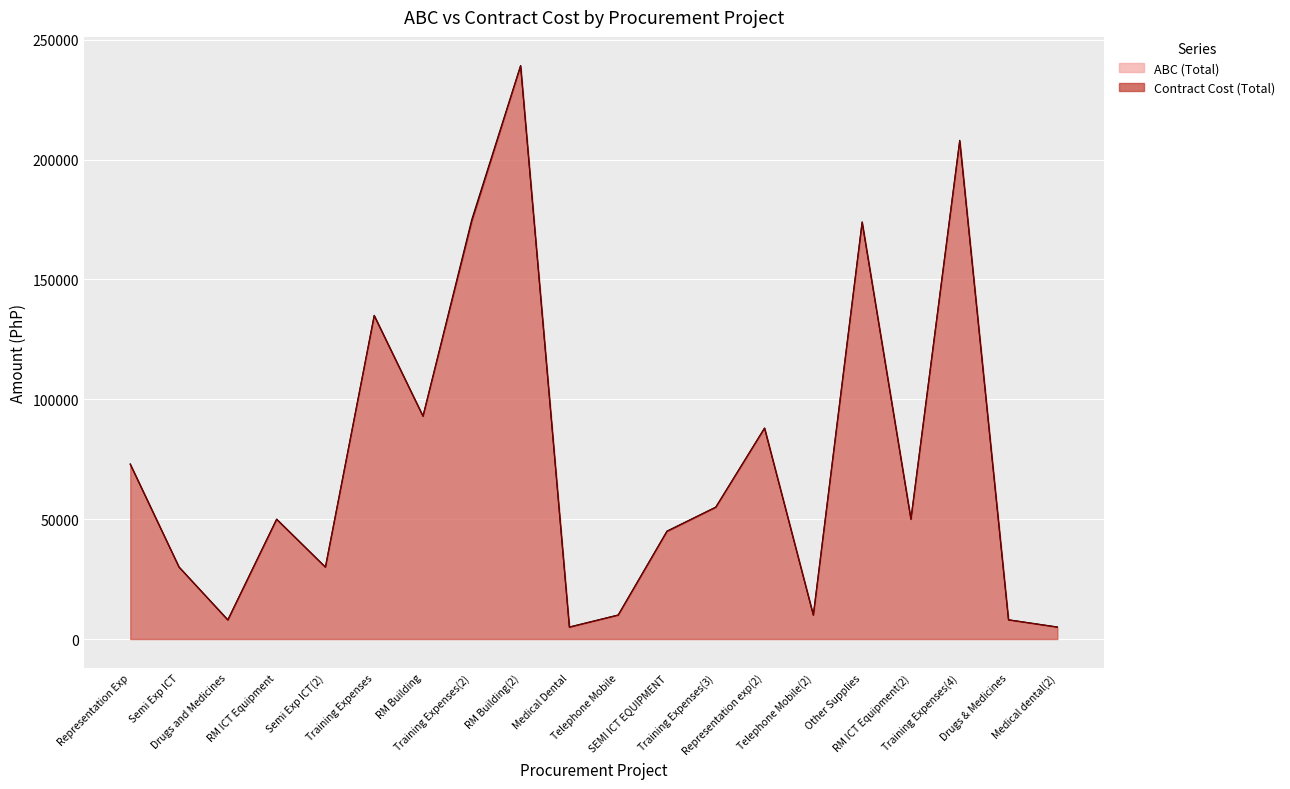

Is it true that Contract Cost (Total) equals 9960 at Telephone Mobile?

True